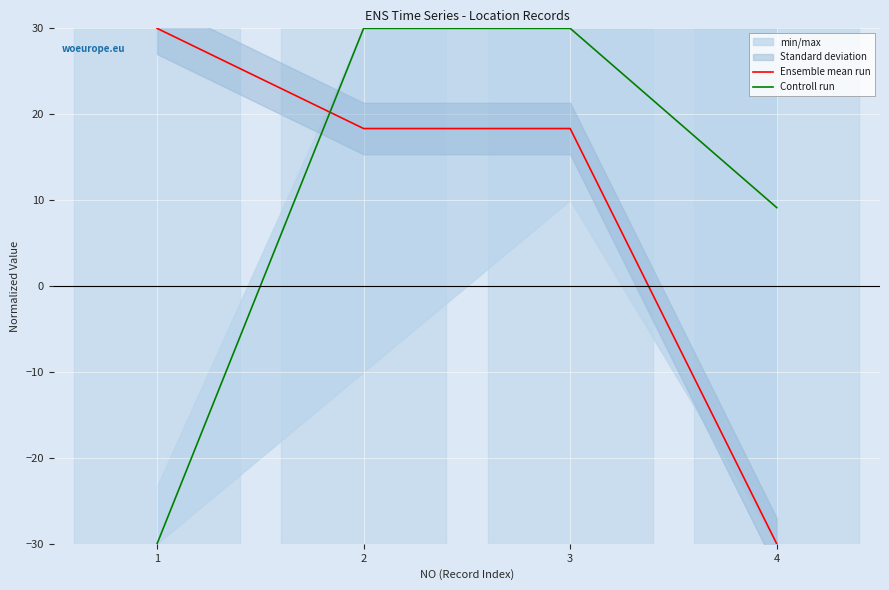

Rank the series at 3 from lowest to highest value.

Ensemble mean run, Controll run